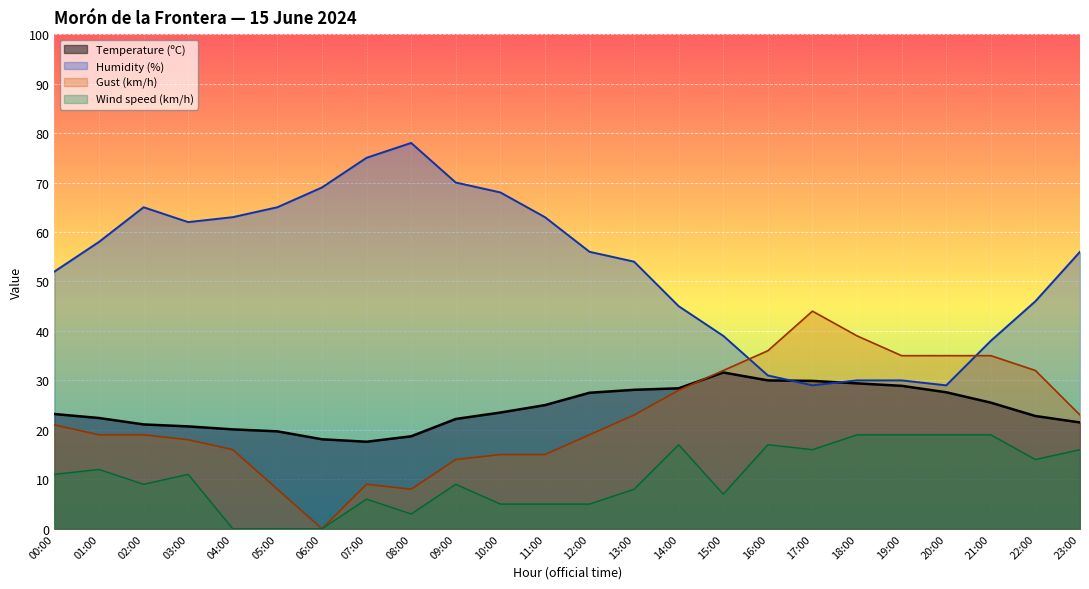

Where is the first local minimum for Temperature (ºC)?

07:00